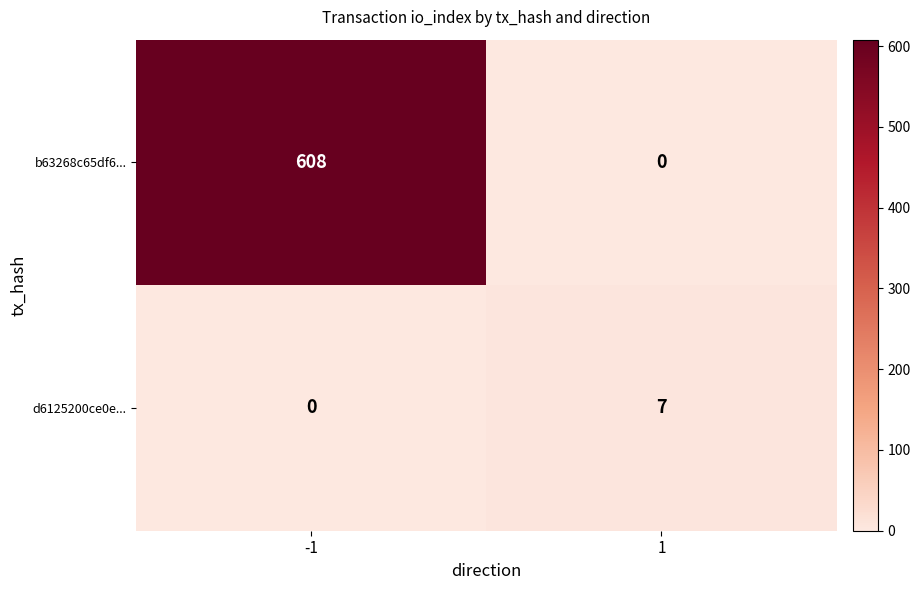

What is the greatest value displayed?

608